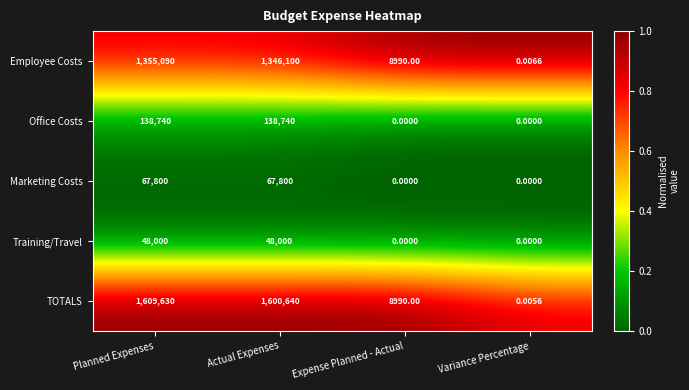

List the labels in order of TOTALS value, smallest first.

Variance Percentage, Expense Planned - Actual, Actual Expenses, Planned Expenses